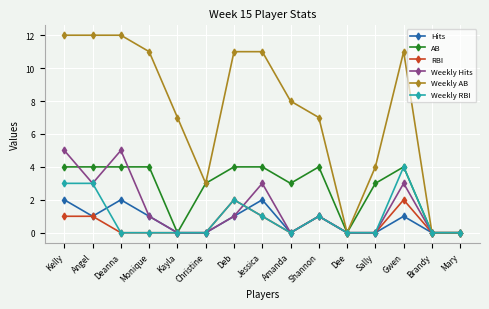

What are all the series names shown in the legend?

Hits, AB, RBI, Weekly Hits, Weekly AB, Weekly RBI